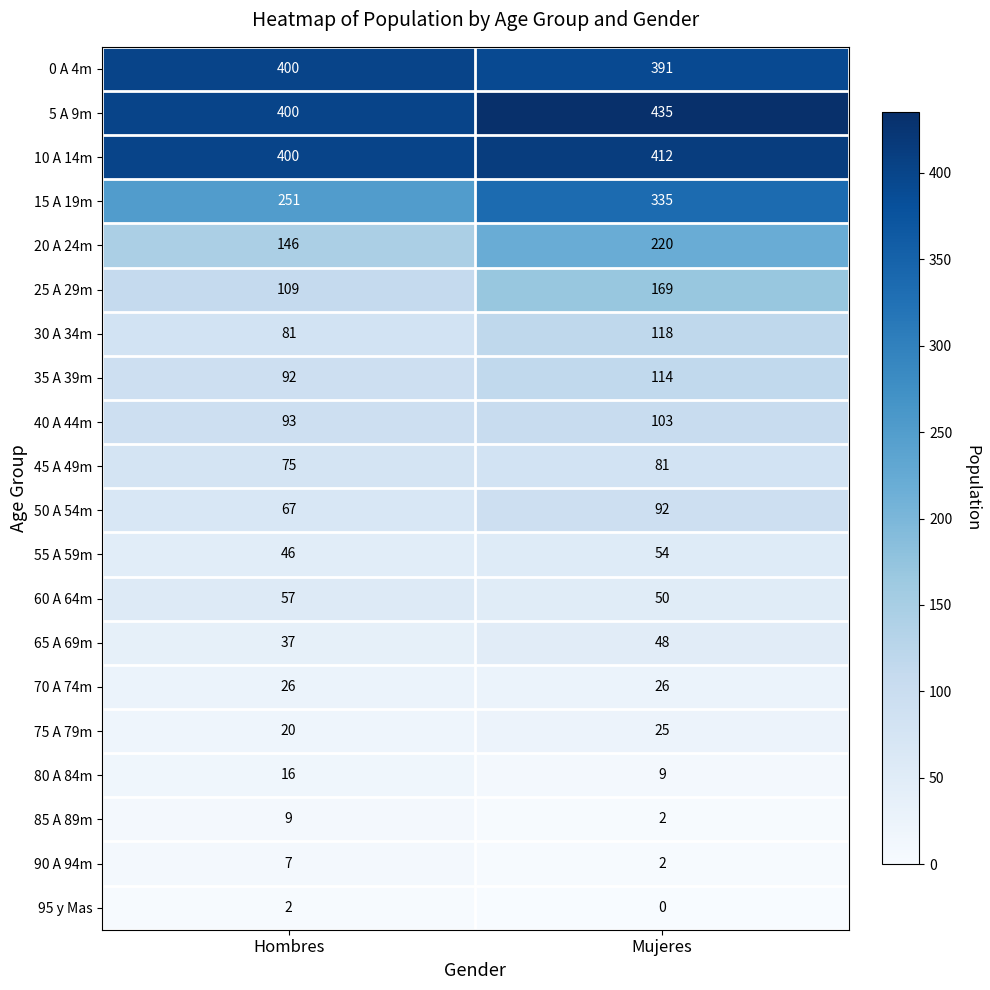

At which label is 35 A 39m closest to 103?

Hombres